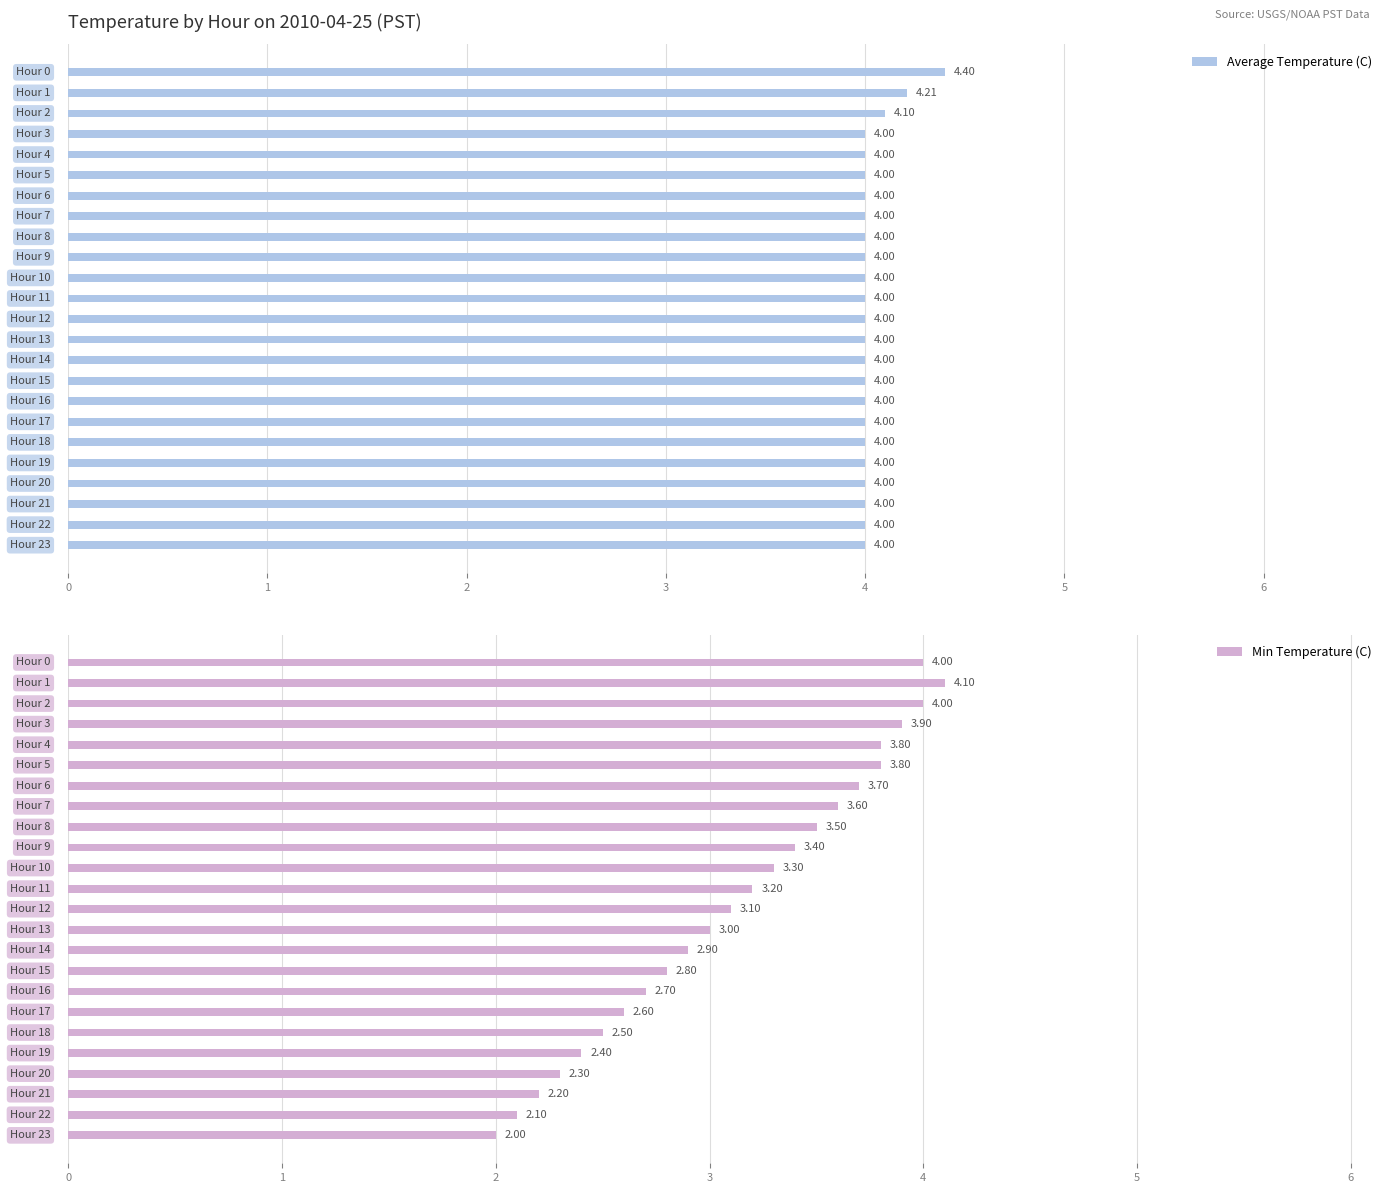

What is the smallest value displayed?

2.0